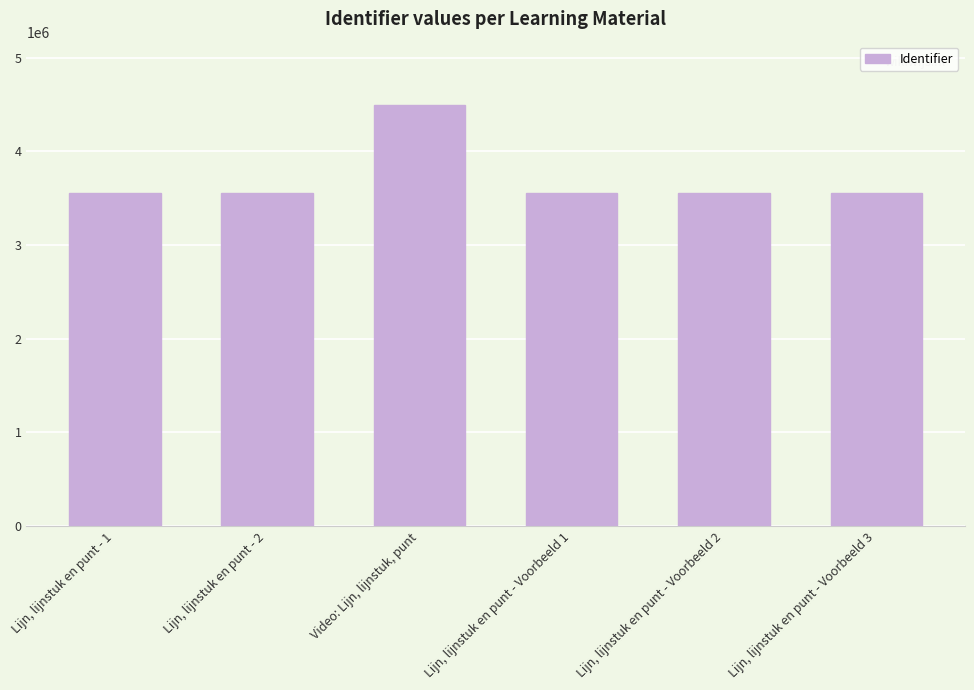

Is it true that the value at Lijn, lijnstuk en punt - Voorbeeld 1 is 722449?

False